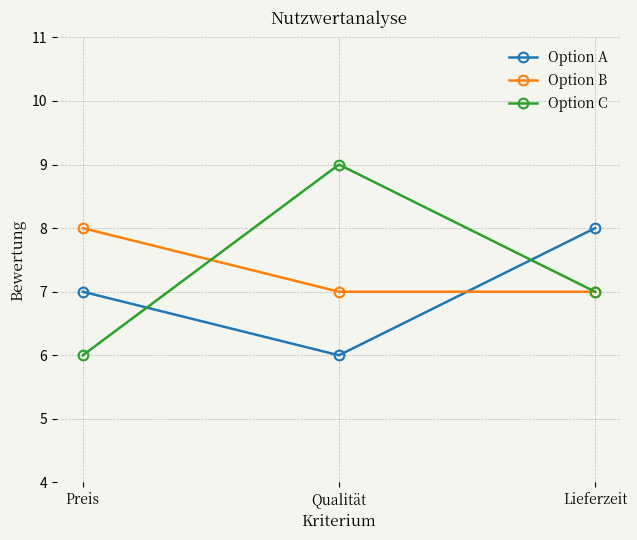

What is the maximum value for Option B?

8